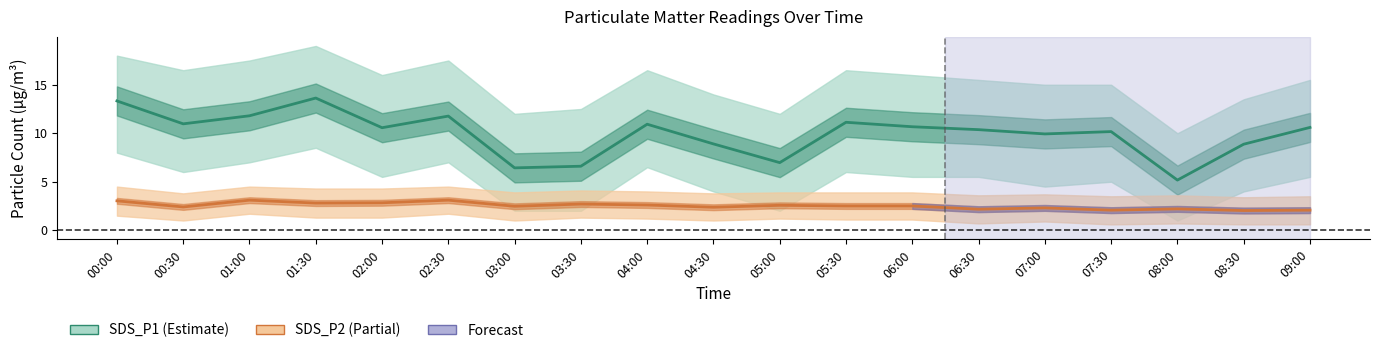

Reading left to right, what are all the values shown in this chart?

SDS_P1: 13.3	11.0	11.8	13.6	10.6	11.8	6.4	6.6	10.9	8.9	7.0	11.1	10.7	10.4	9.9	10.2	5.2	8.9	10.6
SDS_P2: 3.0	2.4	3.1	2.8	2.8	3.1	2.5	2.7	2.6	2.4	2.6	2.5	2.5	2.2	2.3	2.1	2.2	2.0	2.1